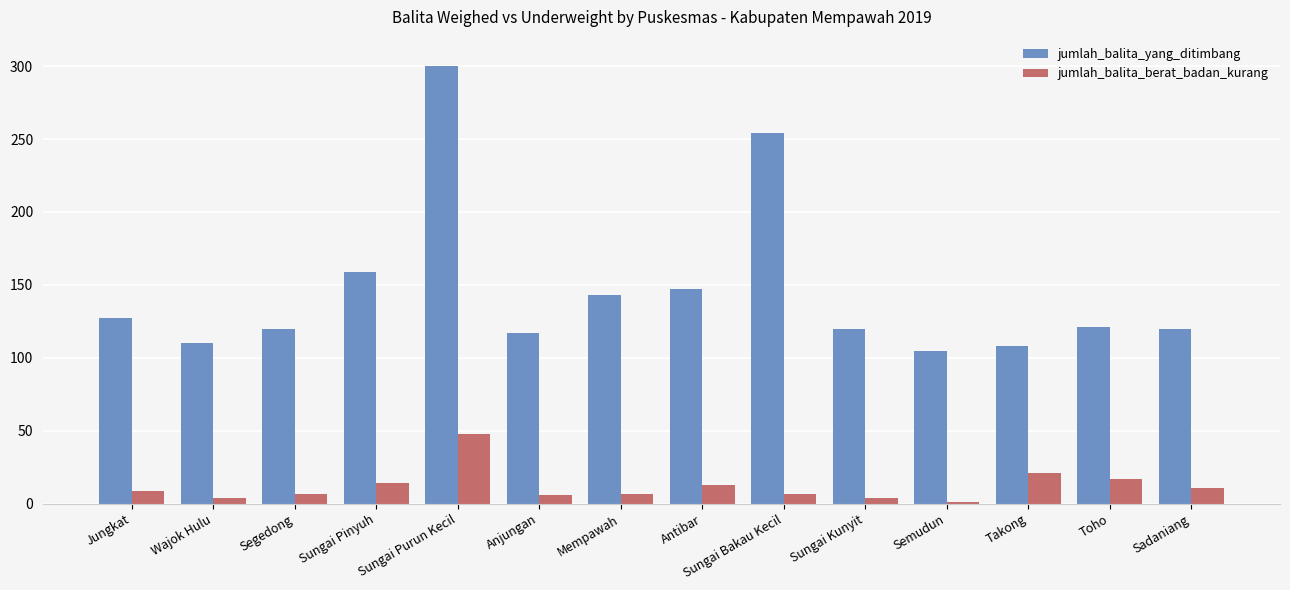

What value does the jumlah_balita_berat_badan_kurang series have at Toho?

17